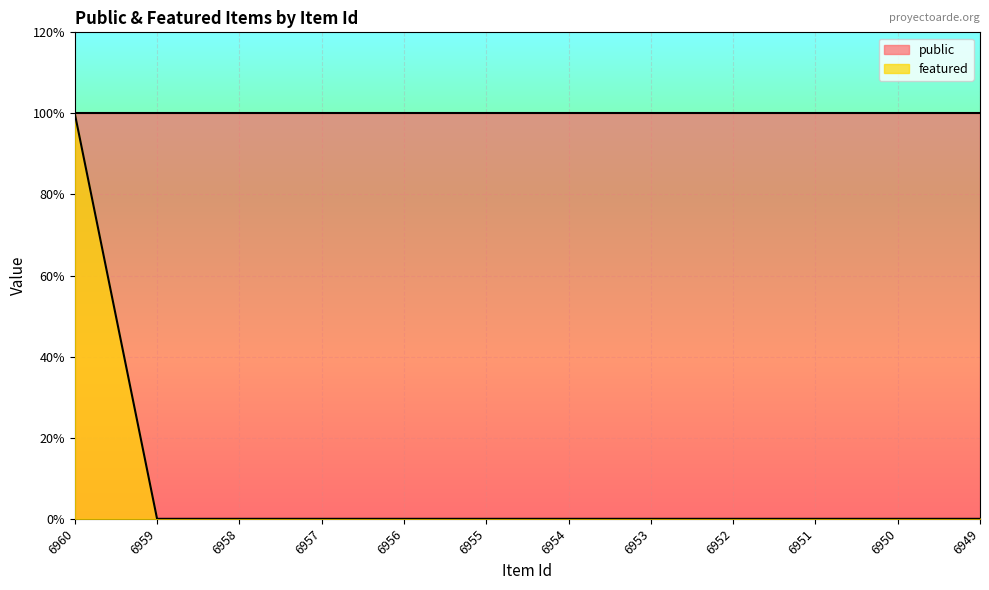

At which category does the chart reach its minimum across all series?

6959